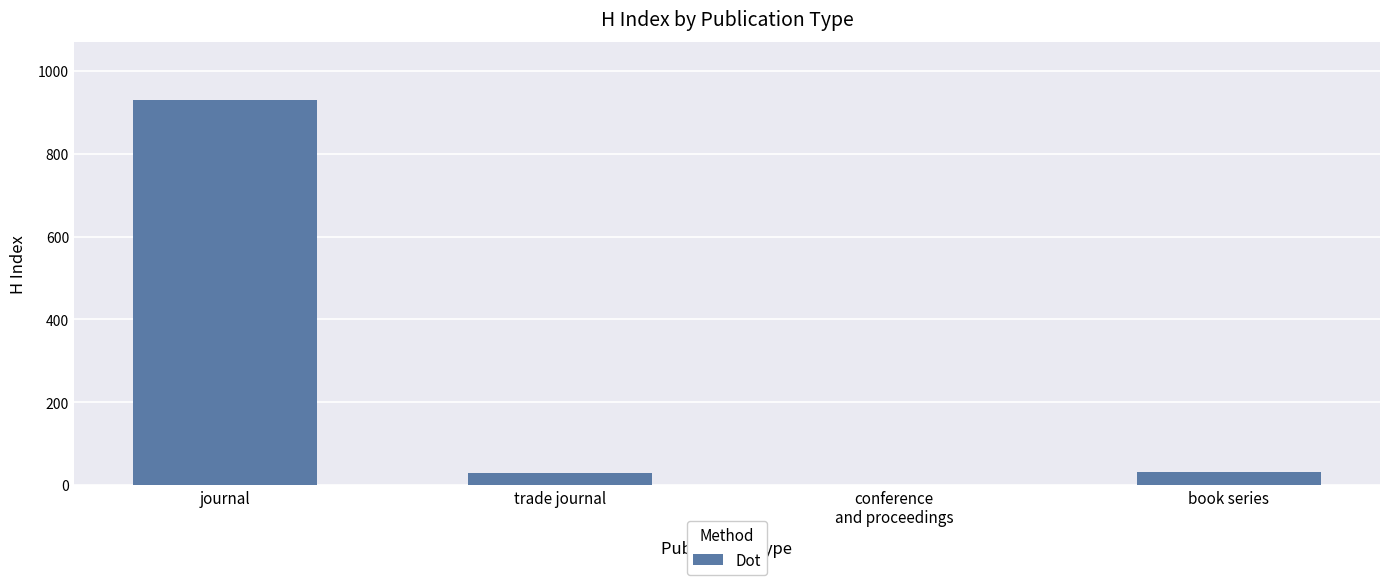

What is the sum of all values?

991